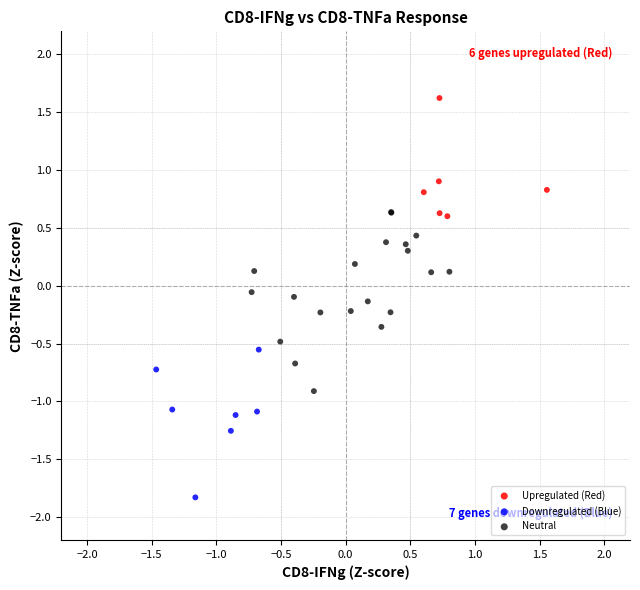

Which series reaches the minimum Y coordinate?

Downregulated (Blue)